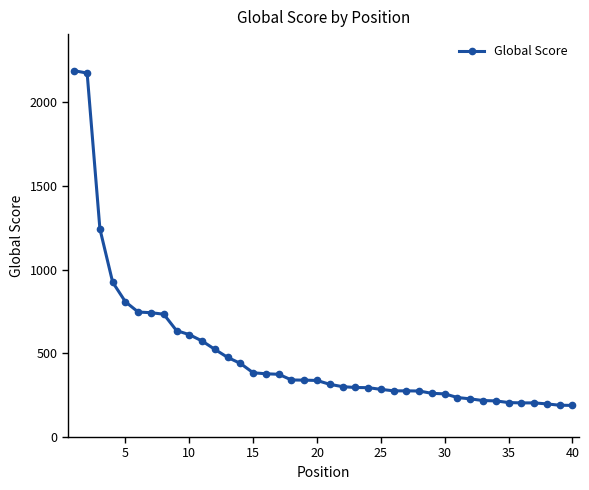

What is the minimum value shown in the chart?

189